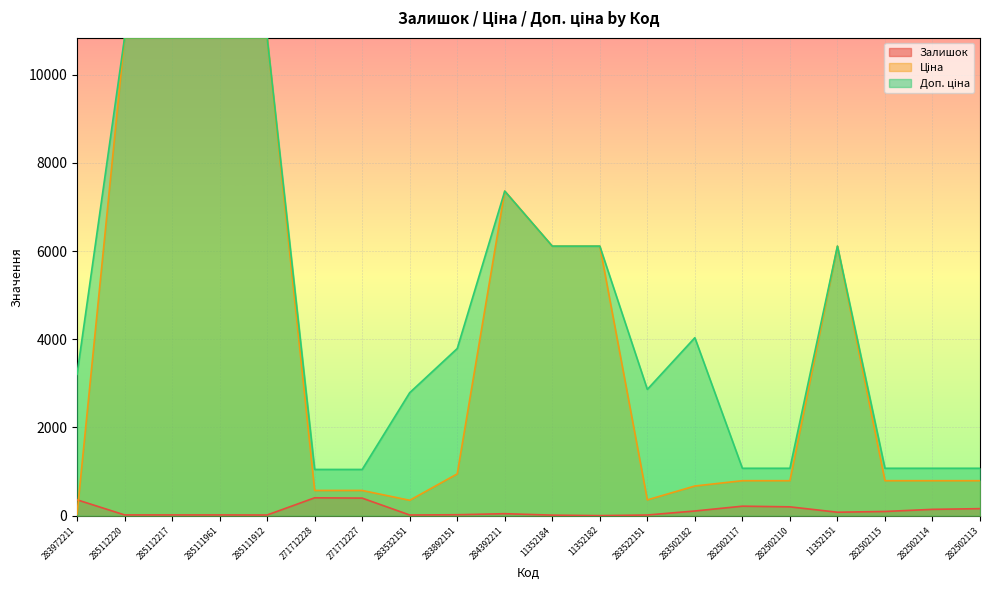

Which label corresponds to the largest value in the chart?

285112220